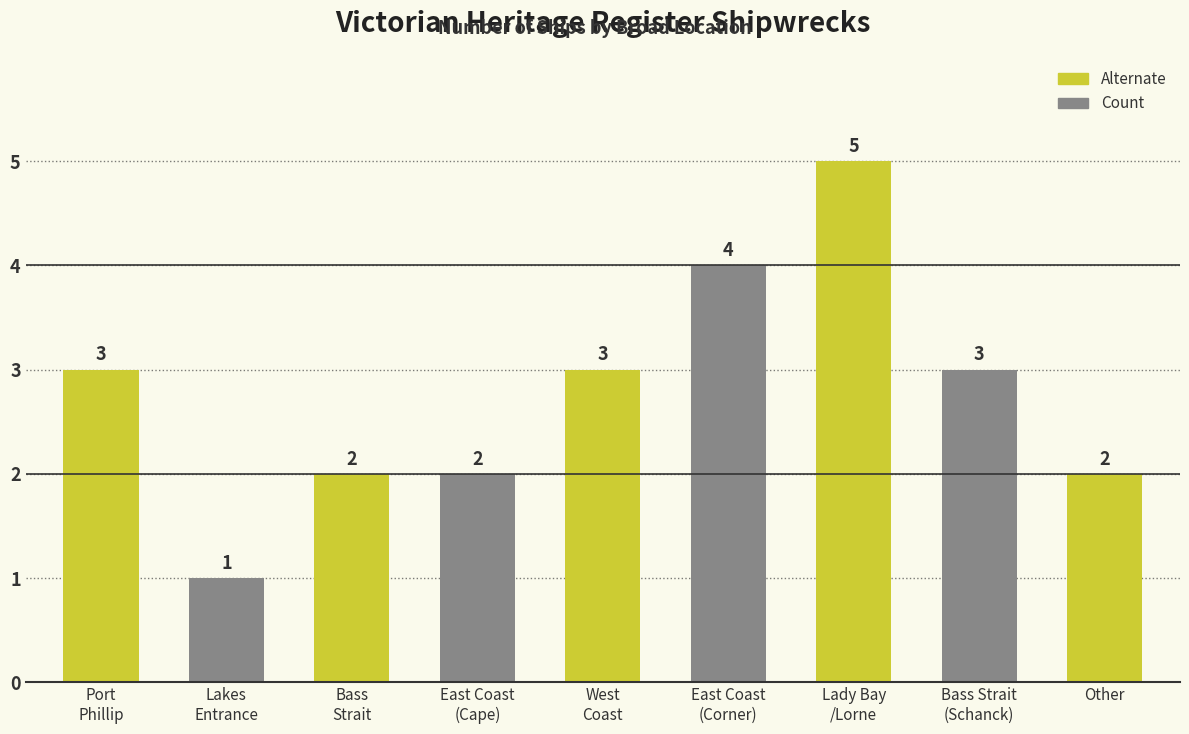

What is the value of the 7th bar from the left?

5